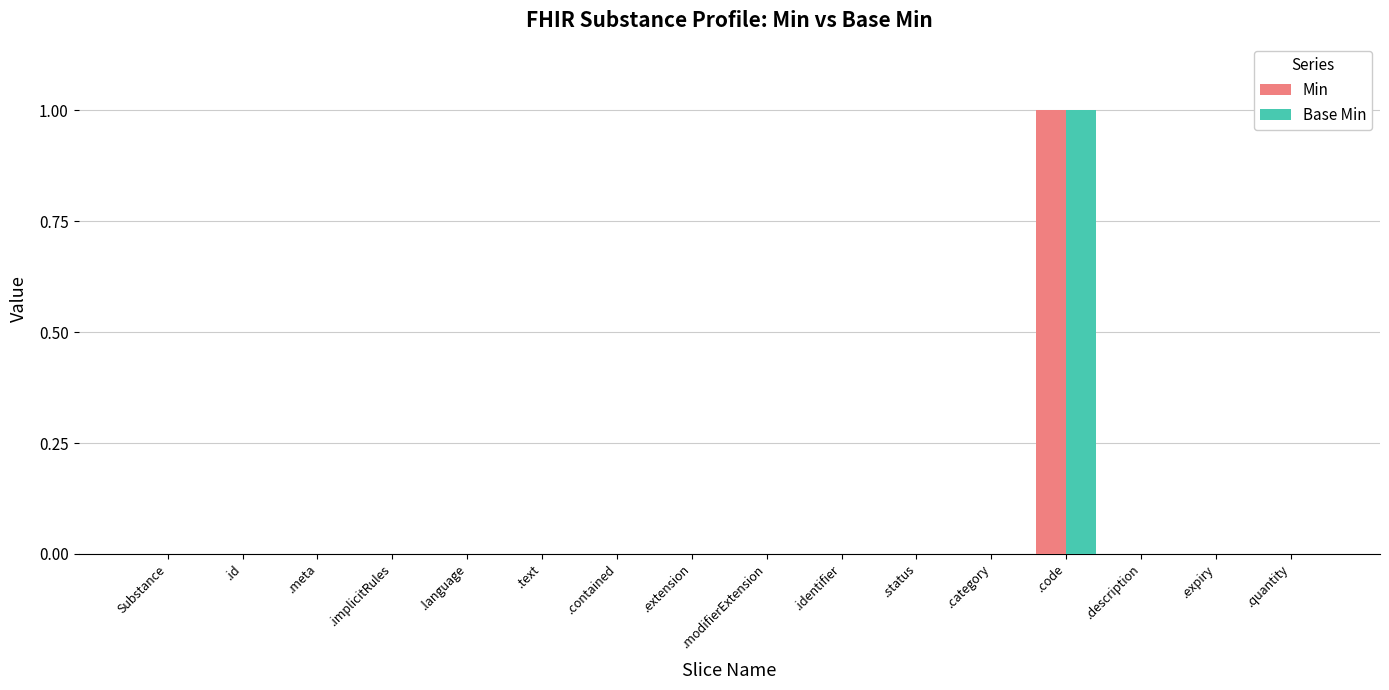

Is it true that Min equals 0 at .identifier?

True